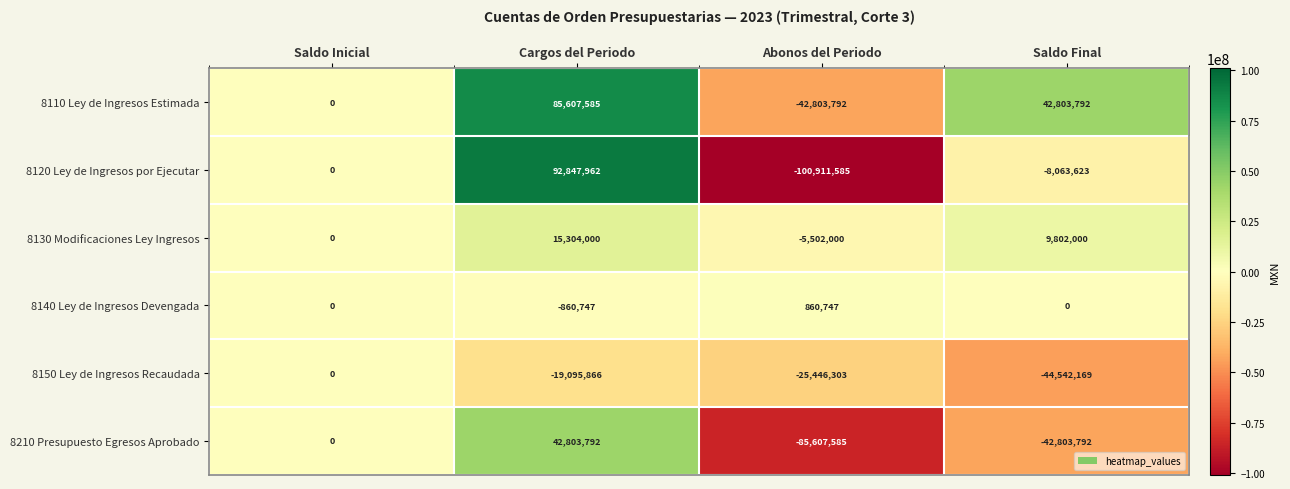

At how many categories does at least one series exceed 44981025?

1